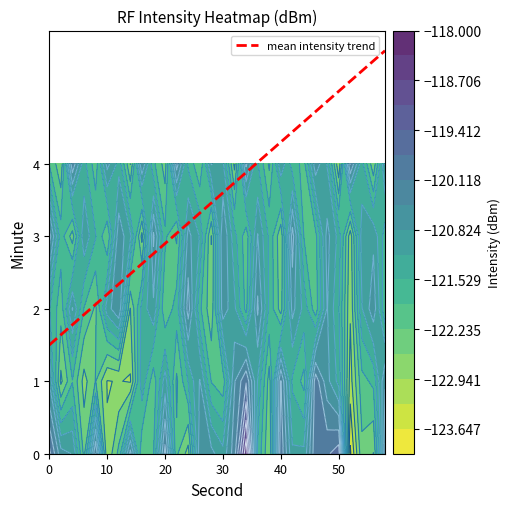

The mean intensity trend series shows 7.4 at 40. True or false?

False